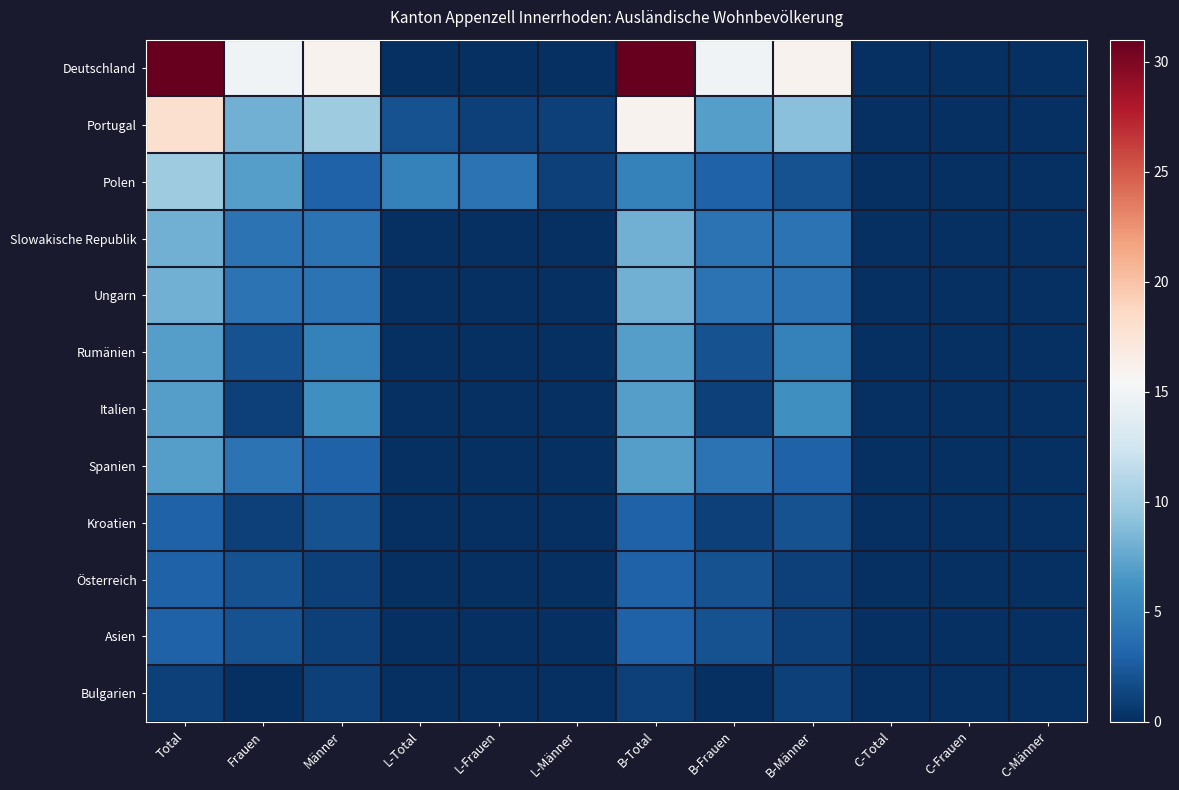

Reading left to right, transcribe all the data shown in this chart.

Deutschland: Total=31	Frauen=15	Männer=16	L-Total=0	L-Frauen=0	L-Männer=0	B-Total=31	B-Frauen=15	B-Männer=16	C-Total=0	C-Frauen=0	C-Männer=0
Portugal: Total=18	Frauen=8	Männer=10	L-Total=2	L-Frauen=1	L-Männer=1	B-Total=16	B-Frauen=7	B-Männer=9	C-Total=0	C-Frauen=0	C-Männer=0
Polen: Total=10	Frauen=7	Männer=3	L-Total=5	L-Frauen=4	L-Männer=1	B-Total=5	B-Frauen=3	B-Männer=2	C-Total=0	C-Frauen=0	C-Männer=0
Slowakische Republik: Total=8	Frauen=4	Männer=4	L-Total=0	L-Frauen=0	L-Männer=0	B-Total=8	B-Frauen=4	B-Männer=4	C-Total=0	C-Frauen=0	C-Männer=0
Ungarn: Total=8	Frauen=4	Männer=4	L-Total=0	L-Frauen=0	L-Männer=0	B-Total=8	B-Frauen=4	B-Männer=4	C-Total=0	C-Frauen=0	C-Männer=0
Rumänien: Total=7	Frauen=2	Männer=5	L-Total=0	L-Frauen=0	L-Männer=0	B-Total=7	B-Frauen=2	B-Männer=5	C-Total=0	C-Frauen=0	C-Männer=0
Italien: Total=7	Frauen=1	Männer=6	L-Total=0	L-Frauen=0	L-Männer=0	B-Total=7	B-Frauen=1	B-Männer=6	C-Total=0	C-Frauen=0	C-Männer=0
Spanien: Total=7	Frauen=4	Männer=3	L-Total=0	L-Frauen=0	L-Männer=0	B-Total=7	B-Frauen=4	B-Männer=3	C-Total=0	C-Frauen=0	C-Männer=0
Kroatien: Total=3	Frauen=1	Männer=2	L-Total=0	L-Frauen=0	L-Männer=0	B-Total=3	B-Frauen=1	B-Männer=2	C-Total=0	C-Frauen=0	C-Männer=0
Österreich: Total=3	Frauen=2	Männer=1	L-Total=0	L-Frauen=0	L-Männer=0	B-Total=3	B-Frauen=2	B-Männer=1	C-Total=0	C-Frauen=0	C-Männer=0
Asien: Total=3	Frauen=2	Männer=1	L-Total=0	L-Frauen=0	L-Männer=0	B-Total=3	B-Frauen=2	B-Männer=1	C-Total=0	C-Frauen=0	C-Männer=0
Bulgarien: Total=1	Frauen=0	Männer=1	L-Total=0	L-Frauen=0	L-Männer=0	B-Total=1	B-Frauen=0	B-Männer=1	C-Total=0	C-Frauen=0	C-Männer=0